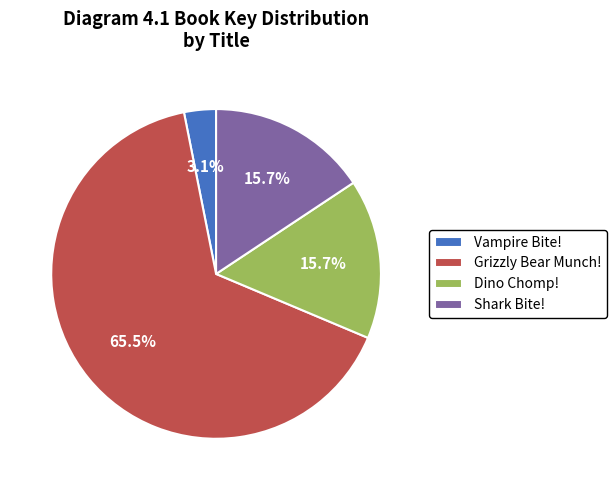

How much of the chart is everything except Grizzly Bear Munch!?

34.5%